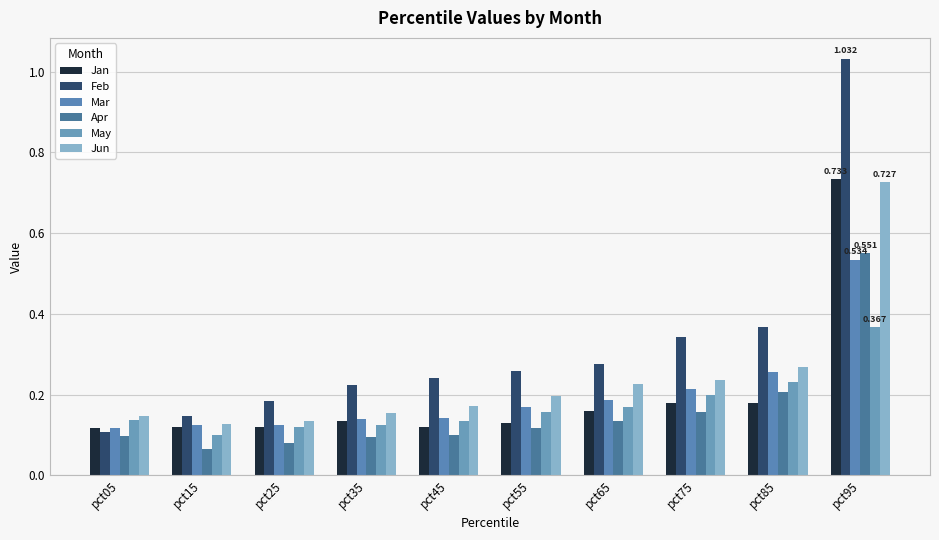

Are the bars horizontal?

No